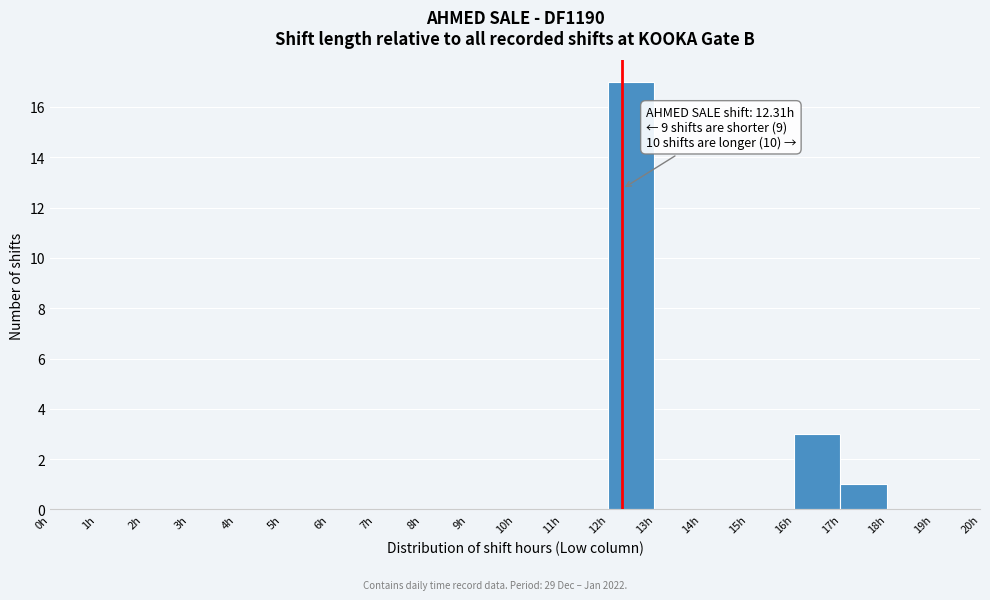

Over which range of the x-axis is the bar tallest?

12 to 13